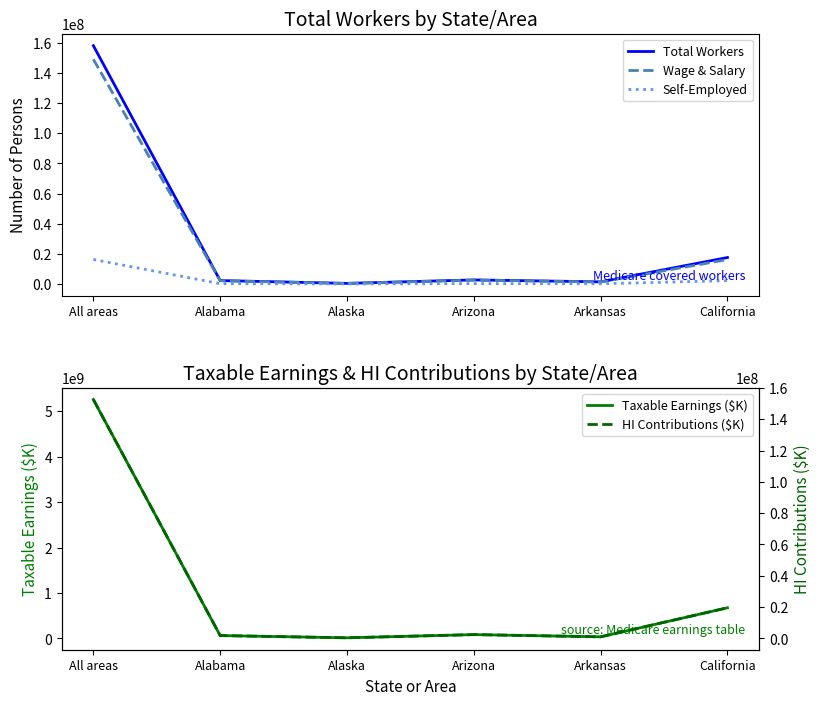

What is the difference between the second highest and minimum values in the Taxable Earnings ($K) series?

661192314